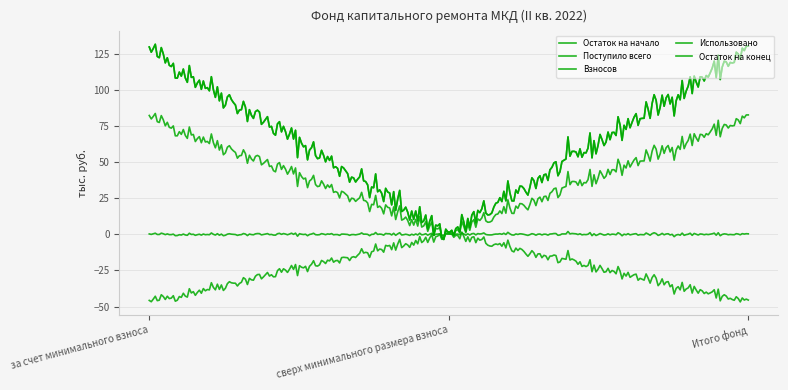

Does the chart have visible grid lines?

Yes